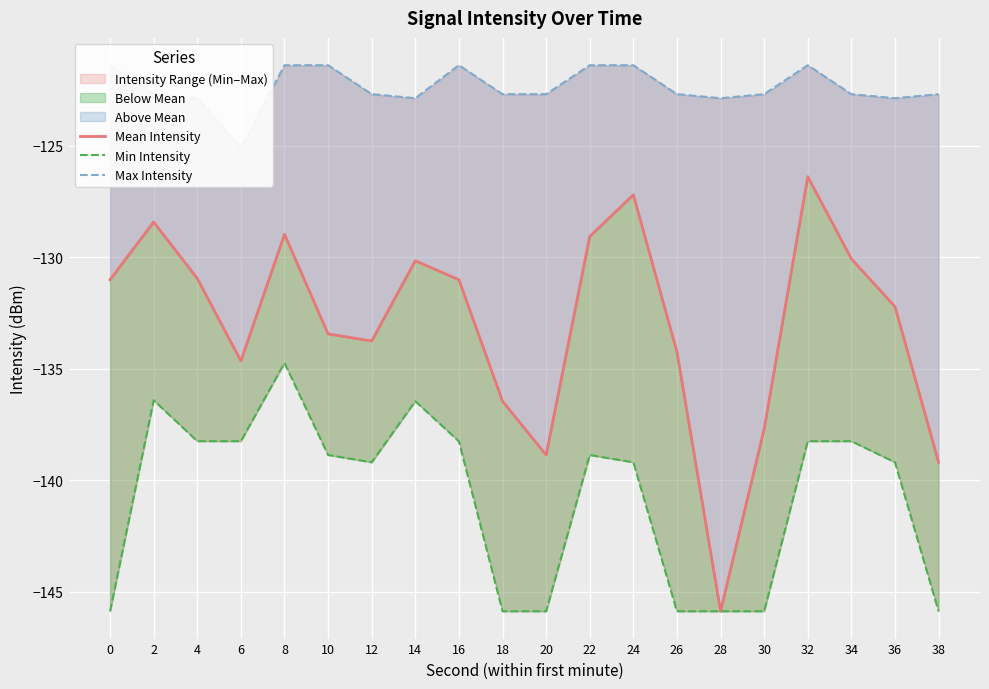

The value of Mean Intensity at 38 is -139.2. True or false?

True